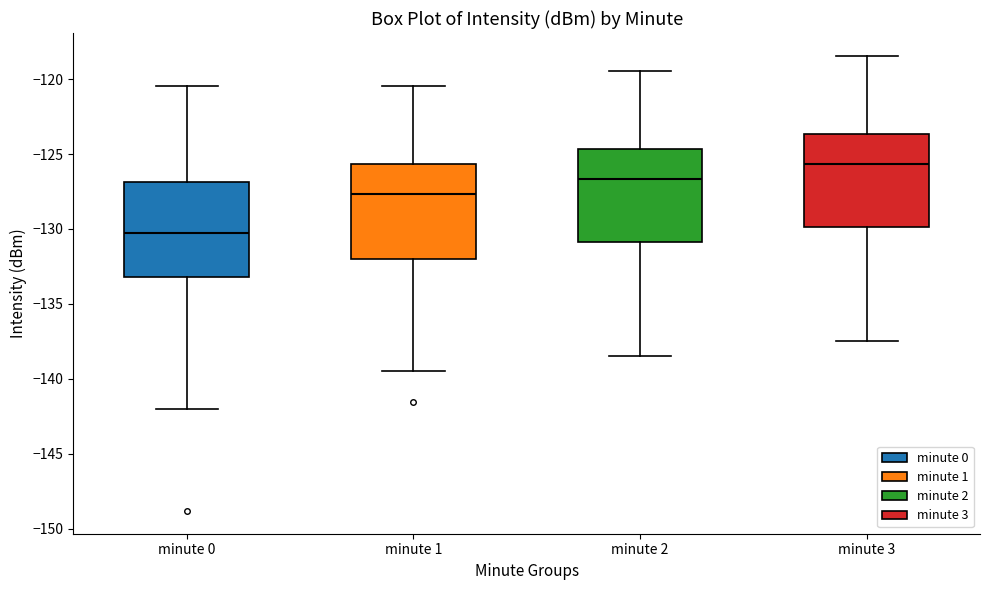

Reading left to right, read every box against the y-axis: the position of its median line, the range the box covers, and the ends of its whiskers. The values are not printed on the chart, so give them approximately, as read against the axis.

minute 0: median -130.5, box -133.0 to -127.0, whiskers -142.0 to -120.5
minute 1: median -127.5, box -132.0 to -125.5, whiskers -139.5 to -120.5
minute 2: median -126.5, box -131.0 to -124.5, whiskers -138.5 to -119.5
minute 3: median -125.5, box -130.0 to -123.5, whiskers -137.5 to -118.5